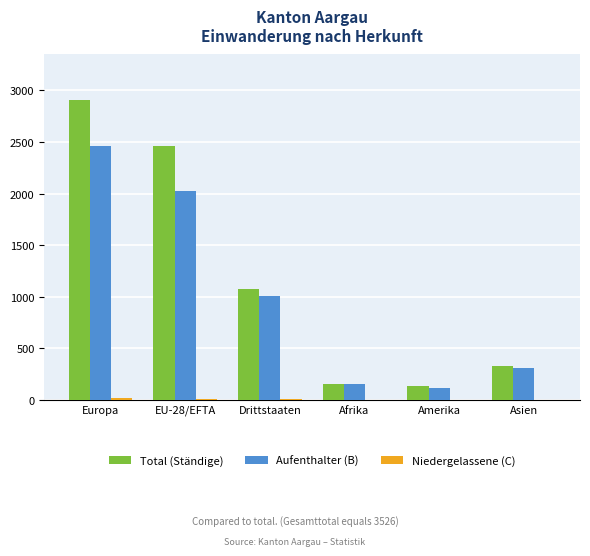

The value of Aufenthalter (B) at EU-28/EFTA is 3236. True or false?

False